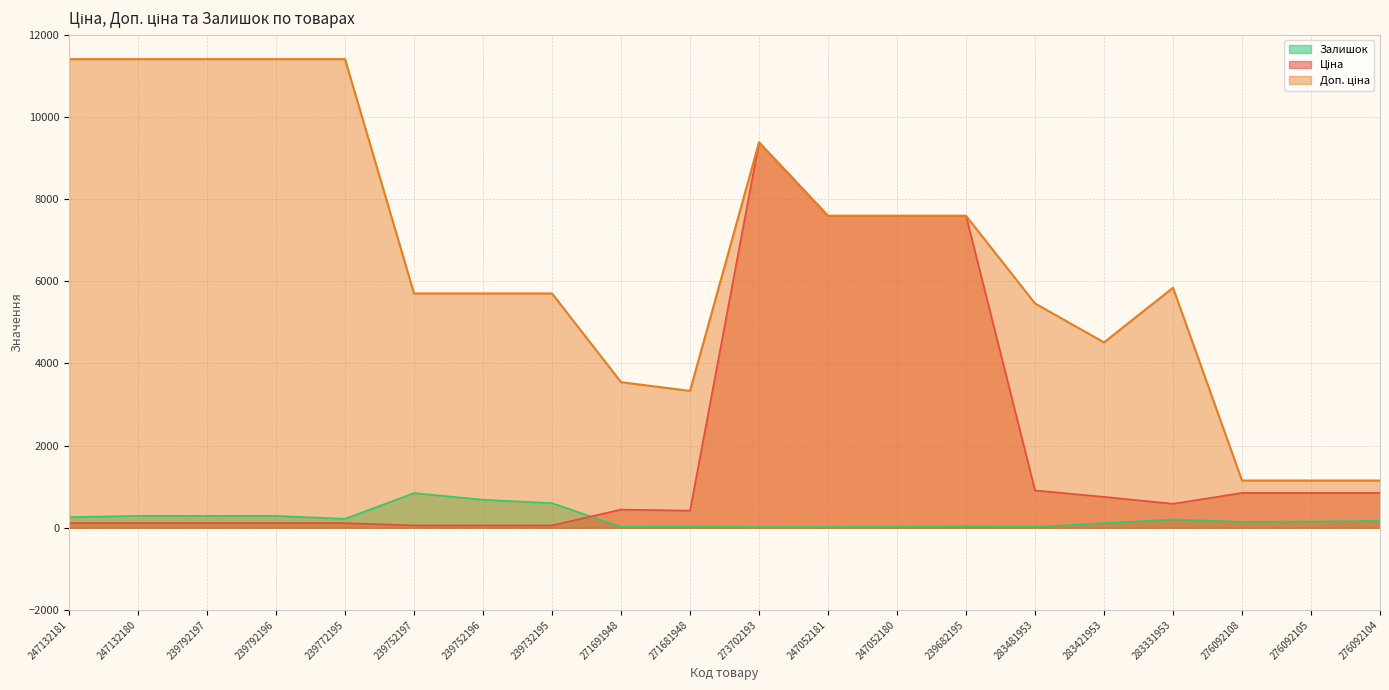

At which label is Доп. ціна closest to 6279?

283331953